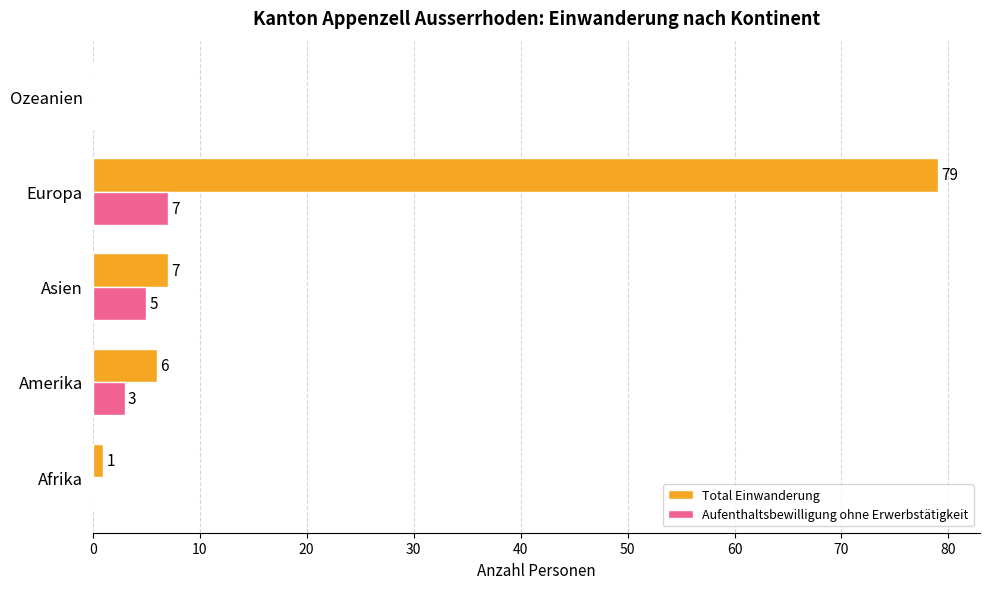

What is the approximate value of Total Einwanderung at Europa?

79